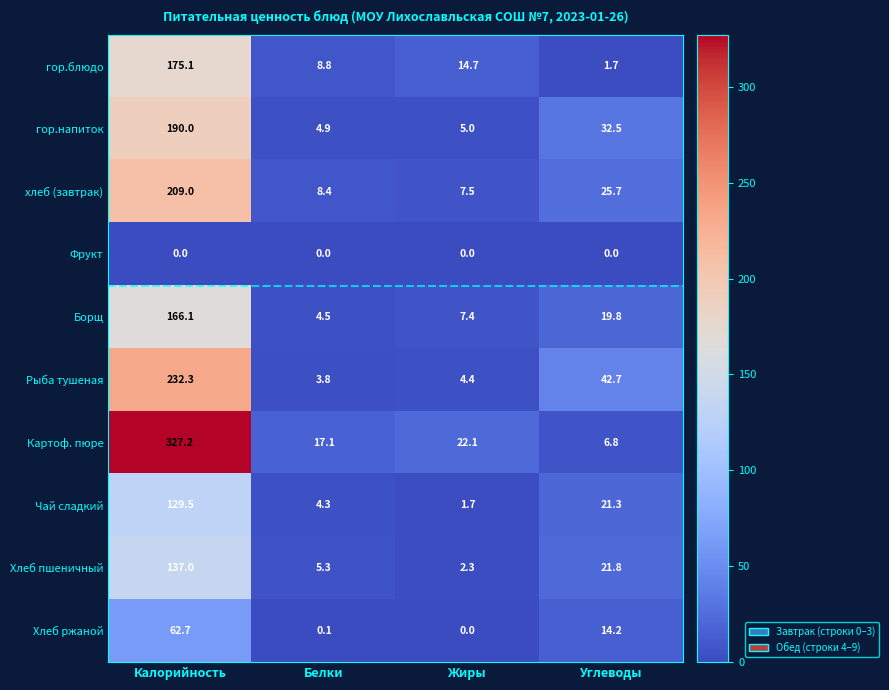

How many values in the хлеб (завтрак) series are below 25?

2